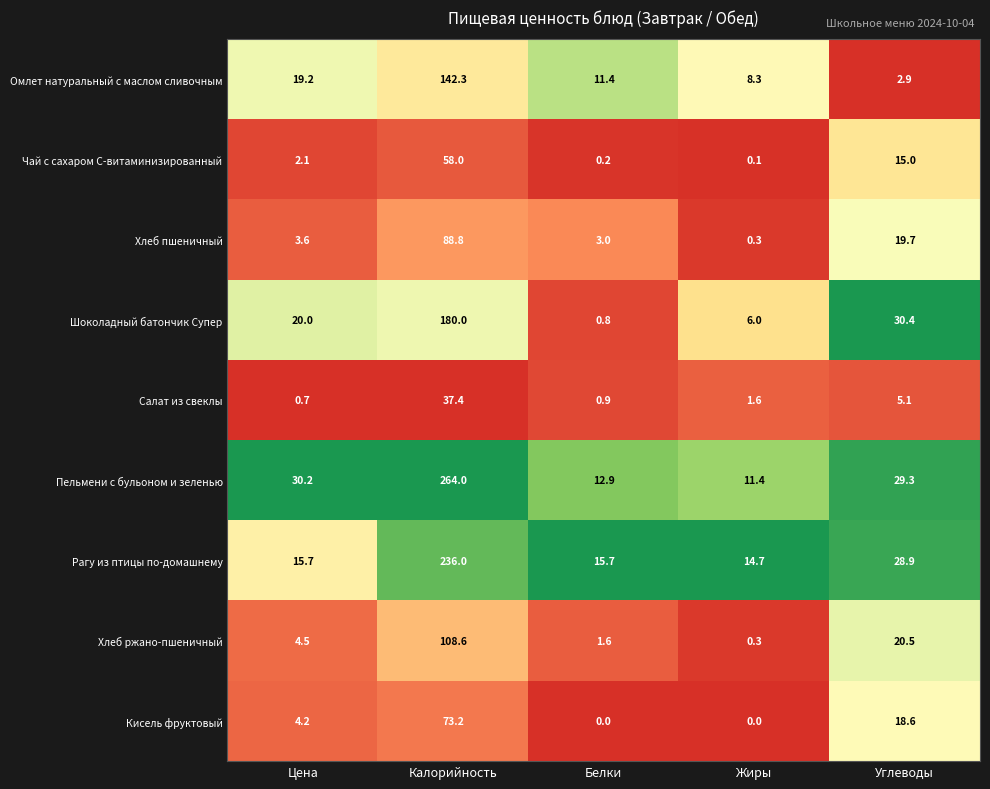

At which category is the sum across all series the highest?

Калорийность